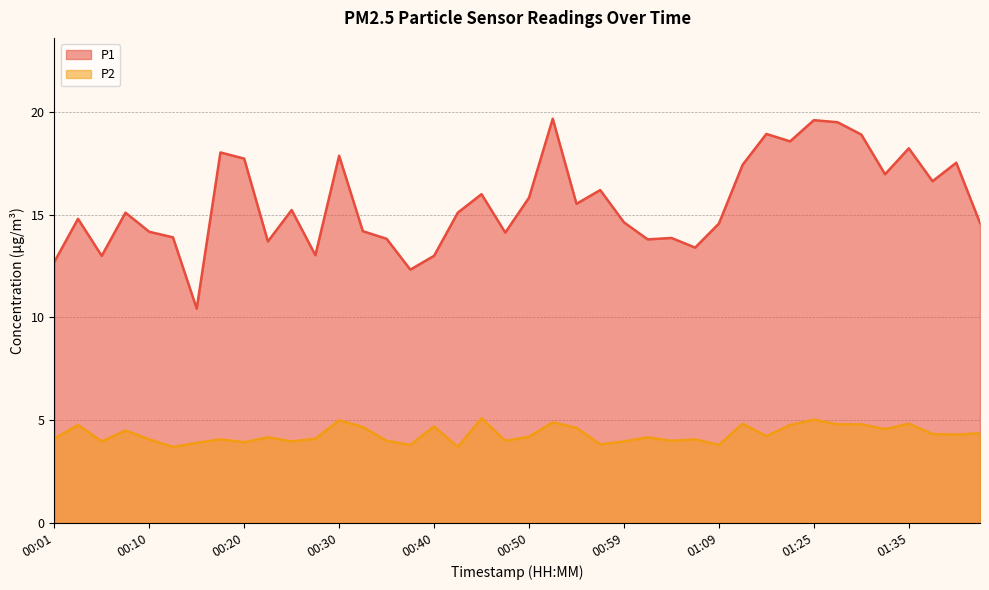

True or false: P1 has a value of 17.4 at 01:12.

True